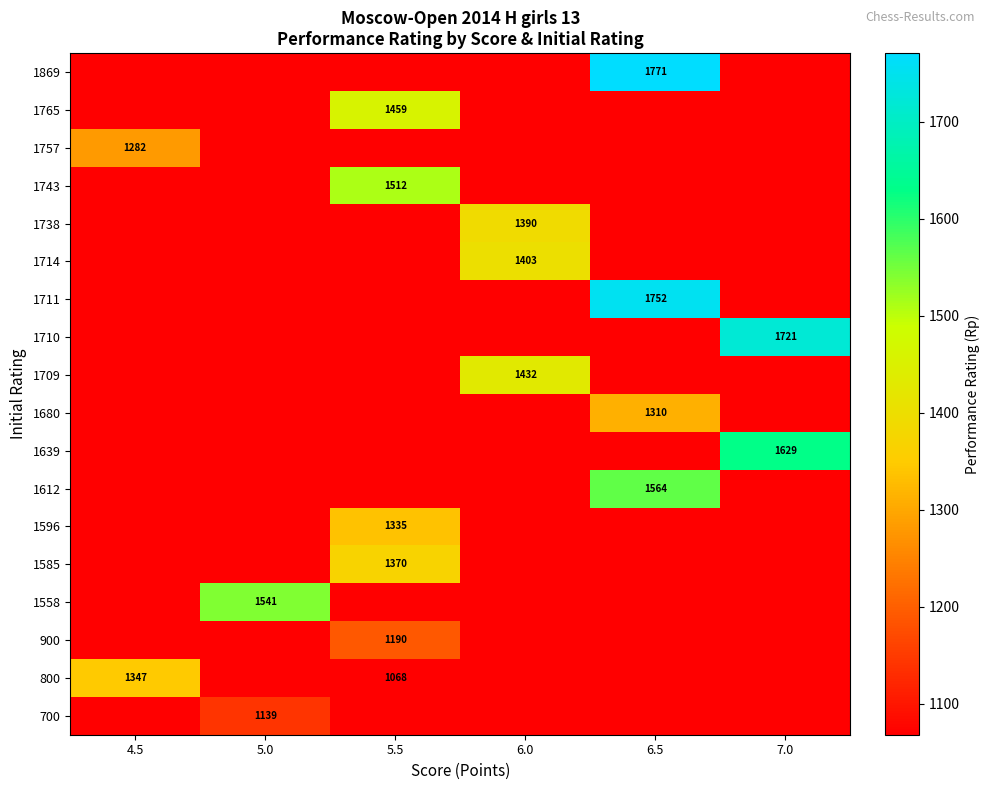

What is the total value across all series at 6.5?

21349.0